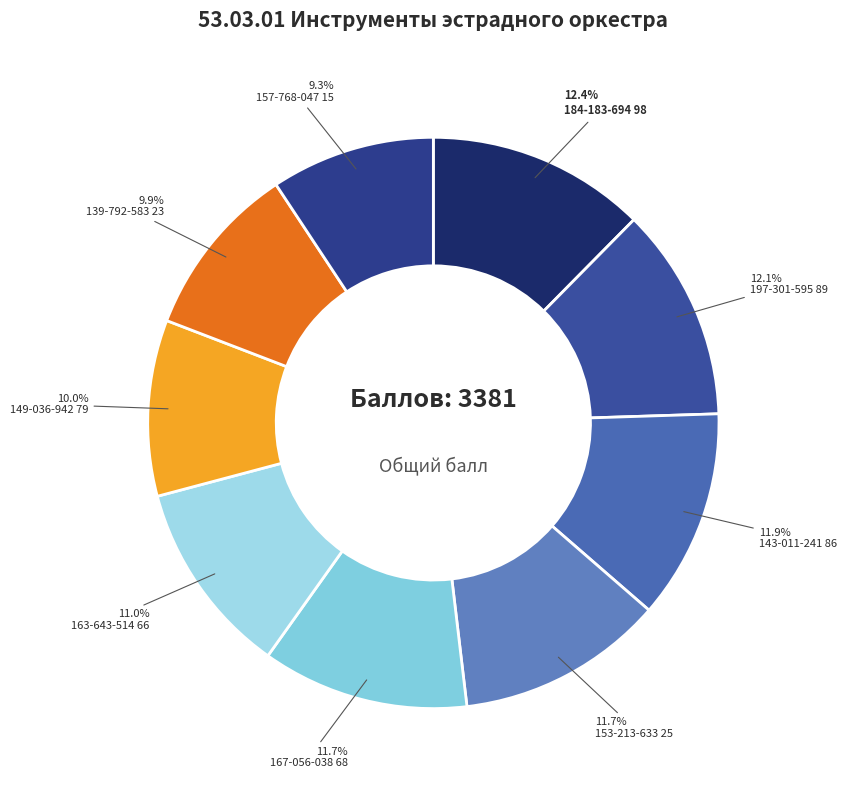

True or false: 197-301-595 89 accounts for 3% of the total.

False